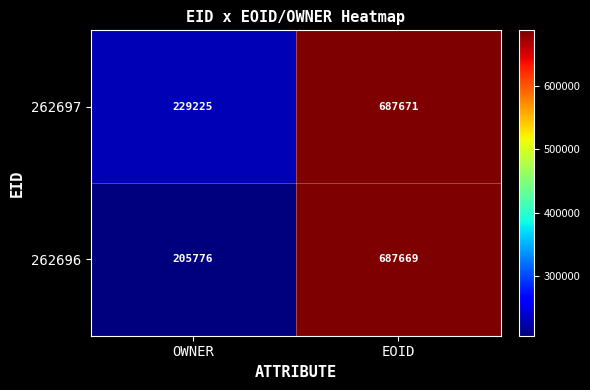

What is the smallest value displayed?

205776